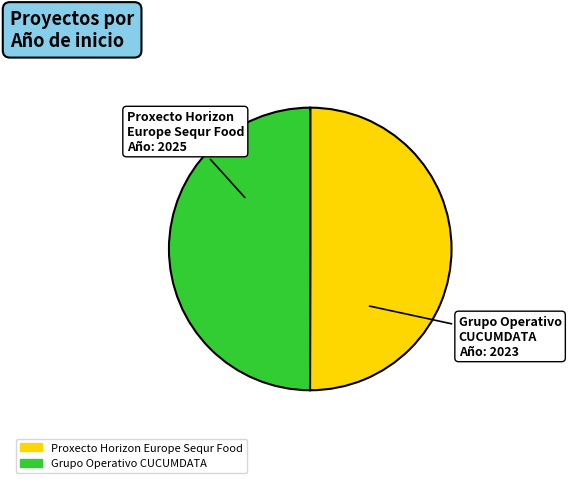

What is the ratio of the value at Proxecto Horizon Europe Sequr Food to the value at Grupo Operativo CUCUMDATA?

1.0